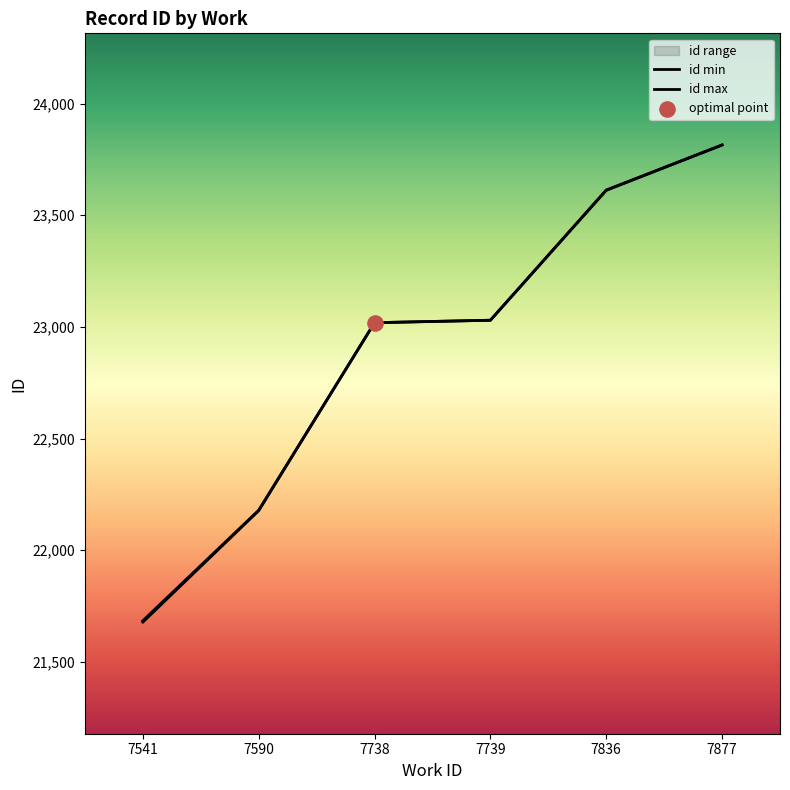

Which series reaches the minimum Y coordinate?

id min